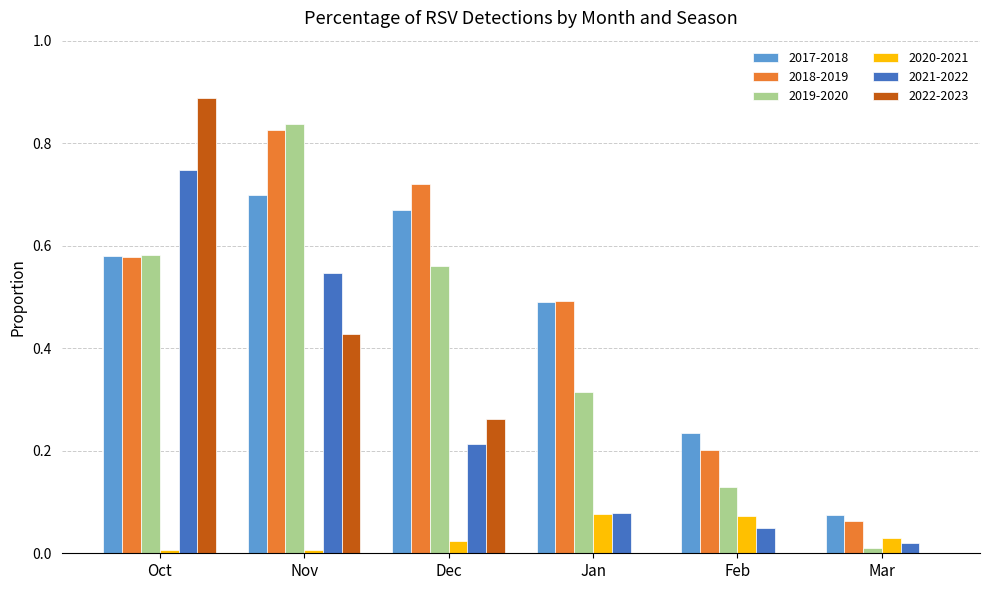

What is the sum of all 2022-2023 values?

1.6